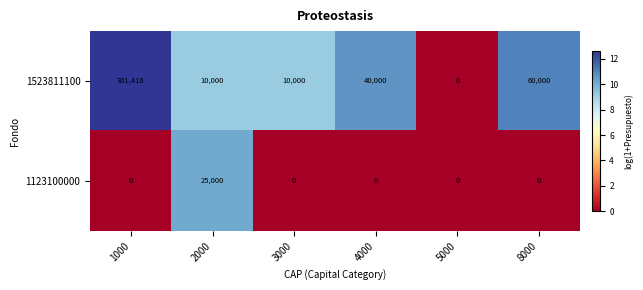

The 1123100000 series shows 15267 at 4000. True or false?

False